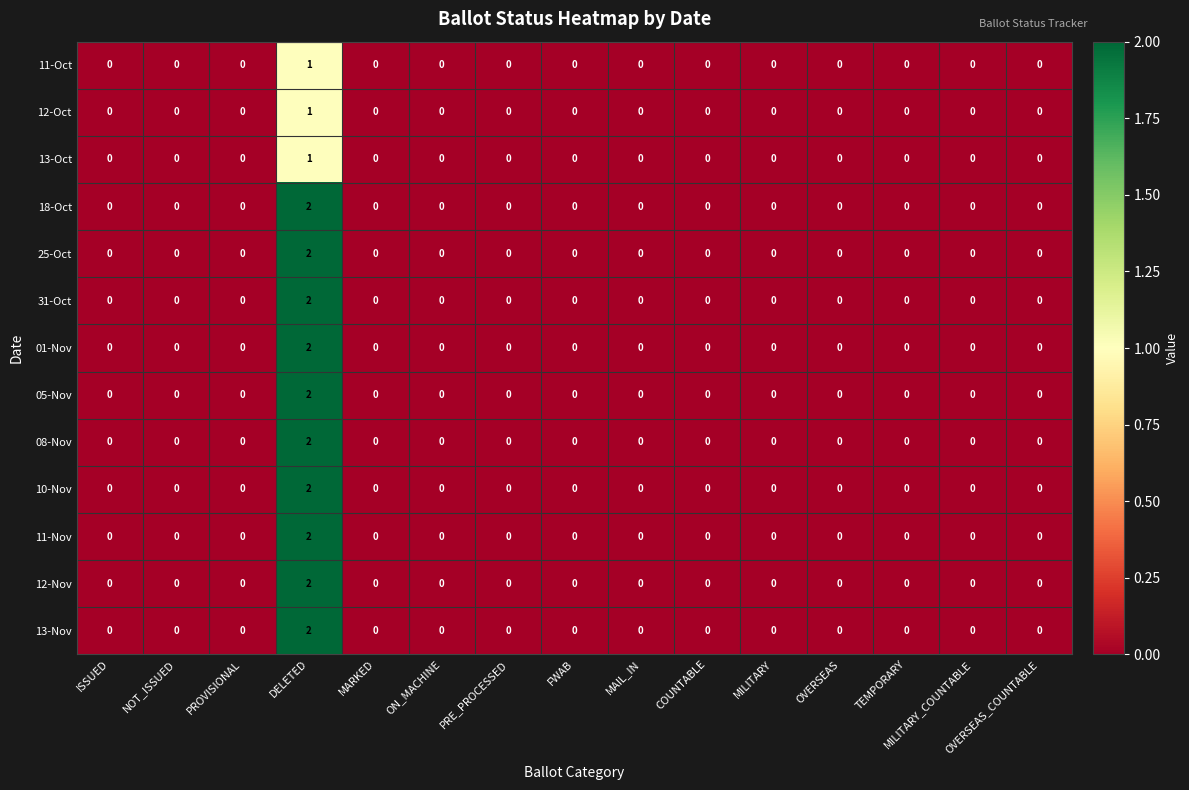

True or false: 31-Oct has a value of 1 at FWAB.

False